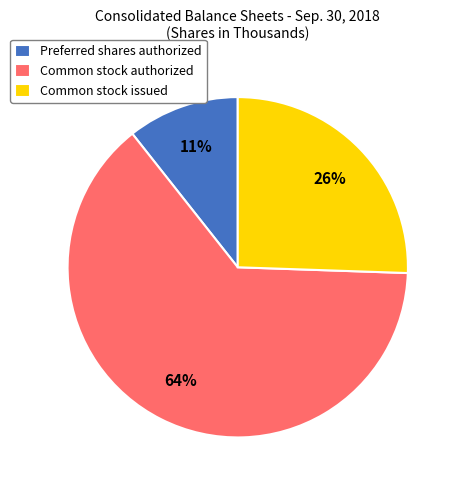

The Common stock issued slice represents 20% of the pie. True or false?

False